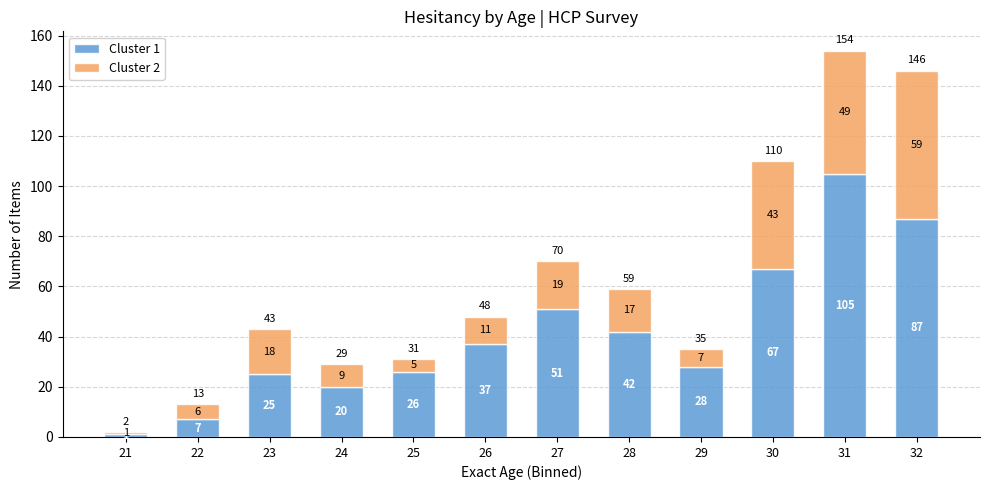

Reading left to right, what are the values for Cluster 1?

21=1	22=7	23=25	24=20	25=26	26=37	27=51	28=42	29=28	30=67	31=105	32=87